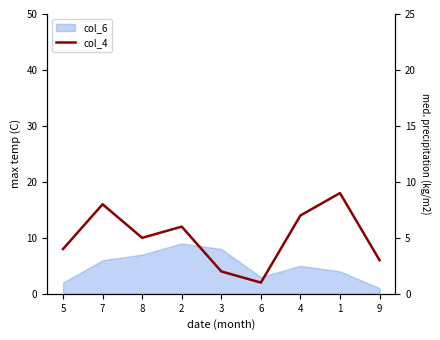

Where is the first local minimum?

8